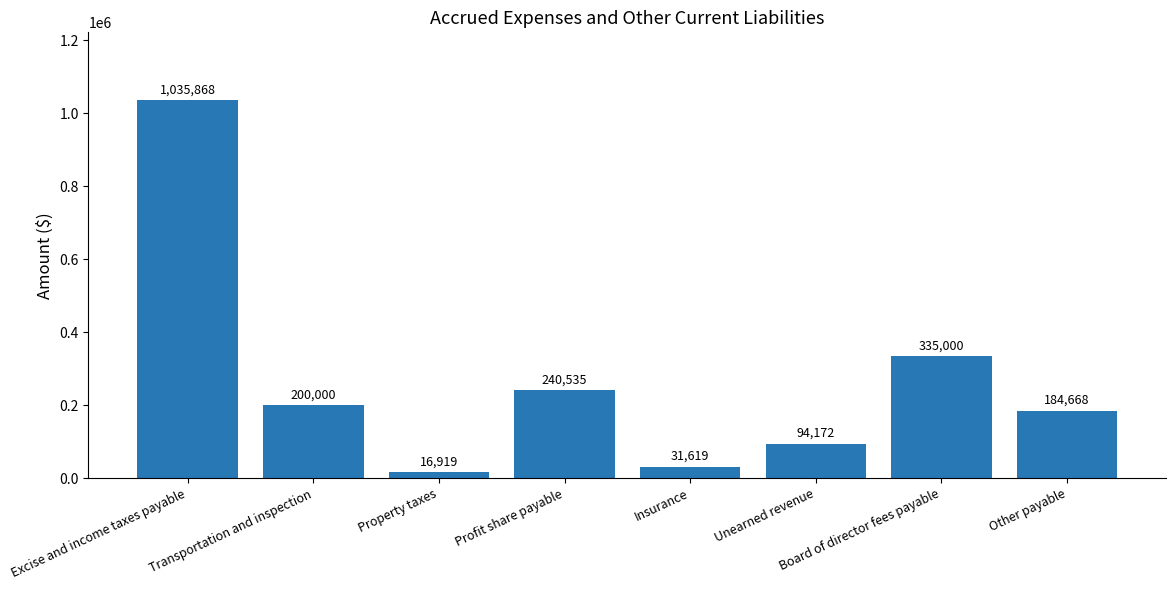

Which has a higher value, Excise and income taxes payable or Unearned revenue?

Excise and income taxes payable